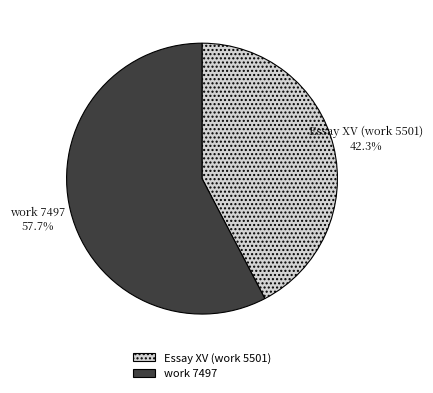

Combined, what portion of the pie is Essay XV (work 5501) and work 7497?

100.0%